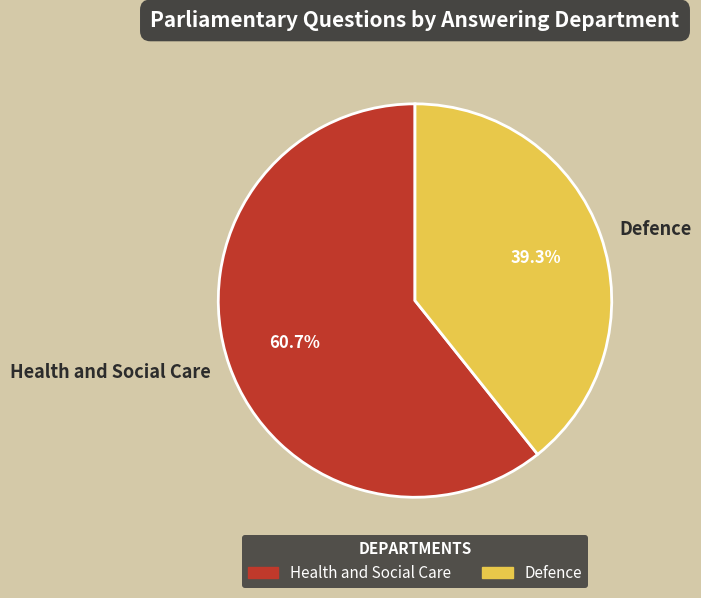

Rank the categories by value from lowest to highest.

Defence, Health and Social Care